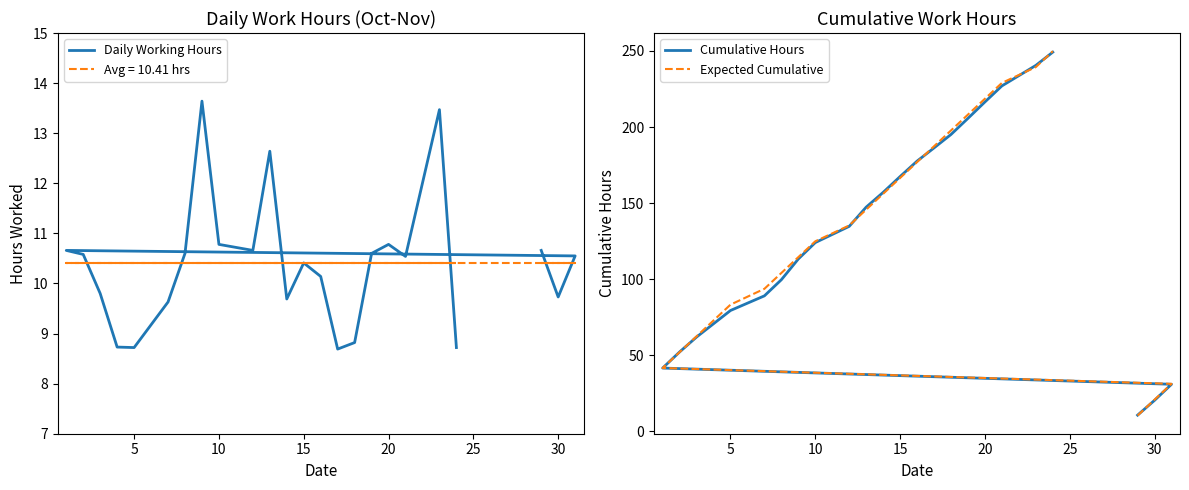

What is the value of the Expected Cumulative point at the 19th from the left?

197.8